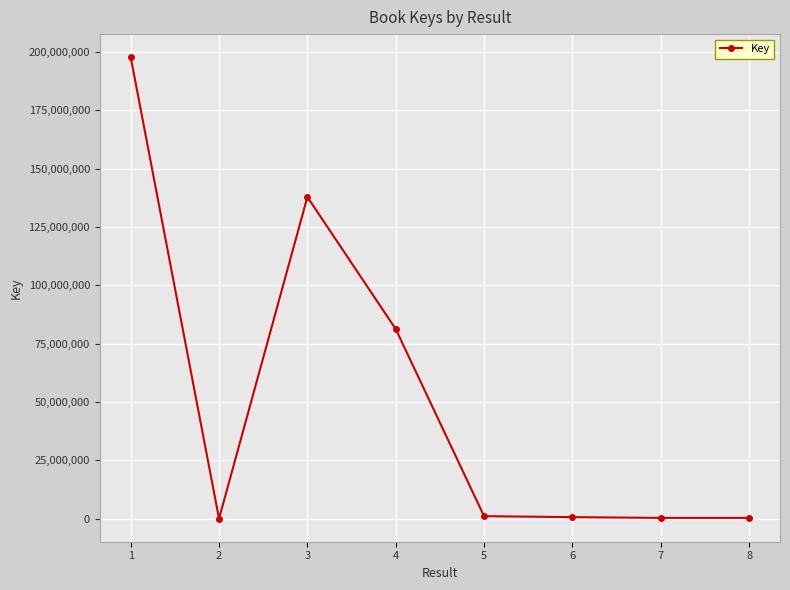

What is the sum of the values at 5 and 3?

138927843